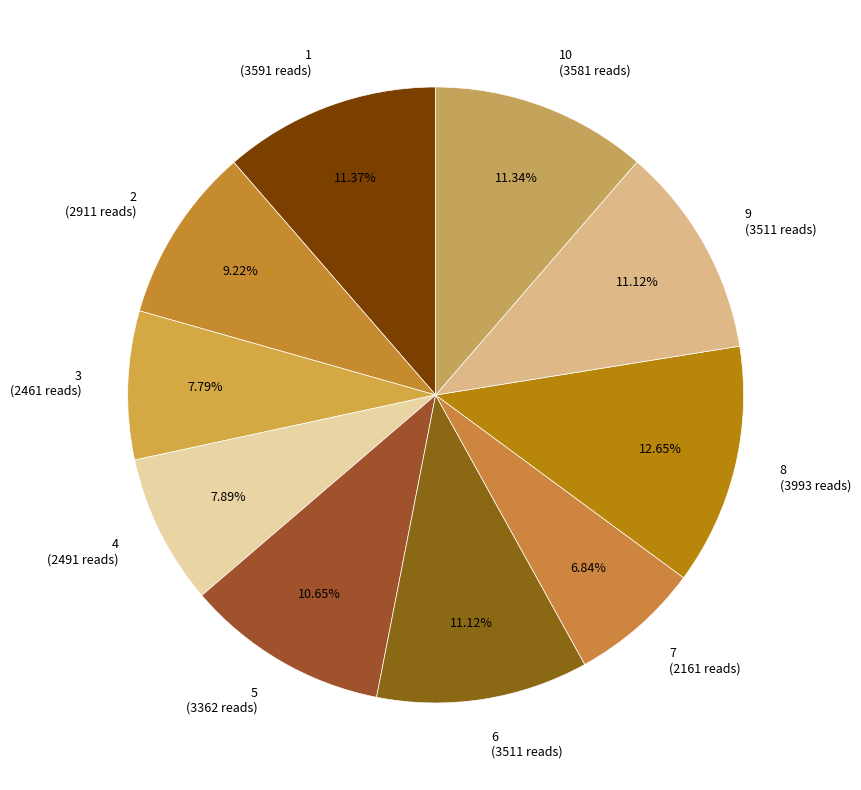

What is the largest slice in the pie chart?

8 (3993 reads)